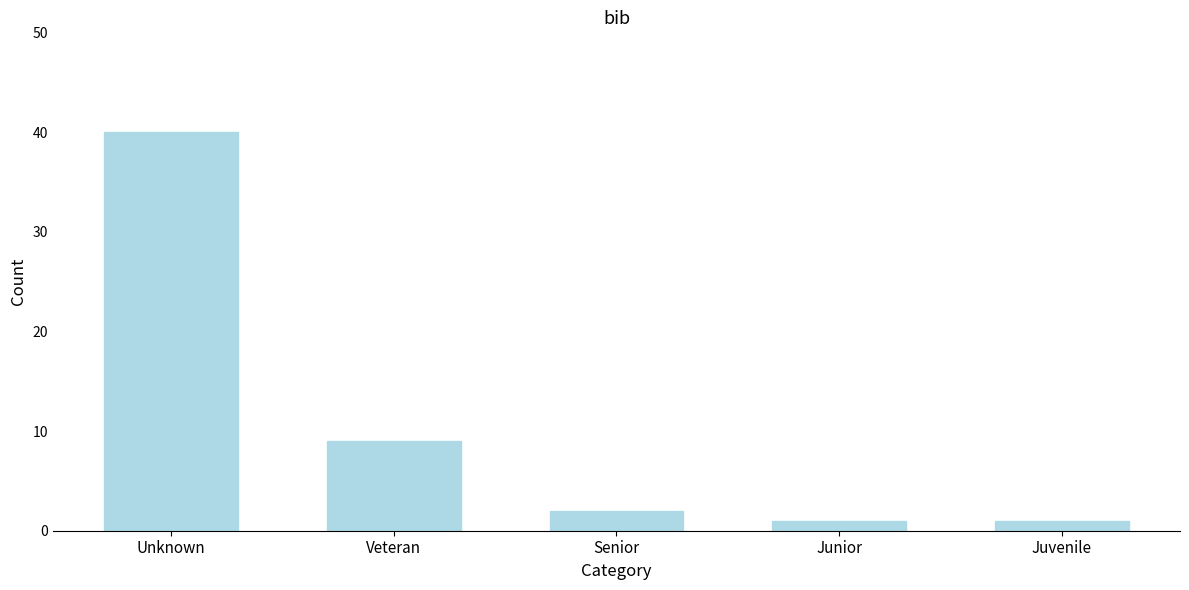

Reading left to right, extract all data points from this chart.

Unknown=40	Veteran=9	Senior=2	Junior=1	Juvenile=1